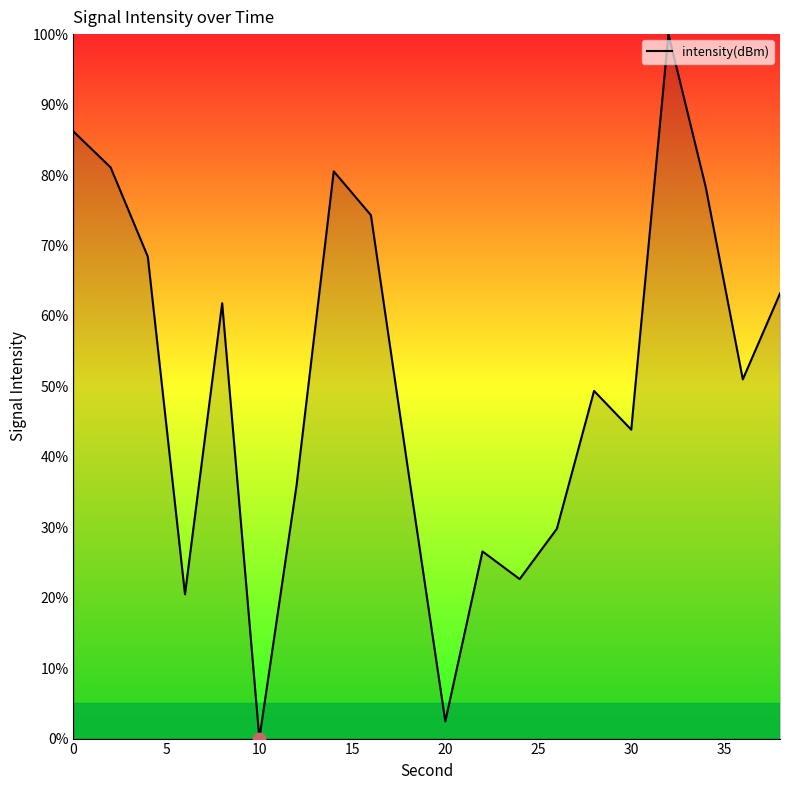

What is the greatest value displayed?

100.0